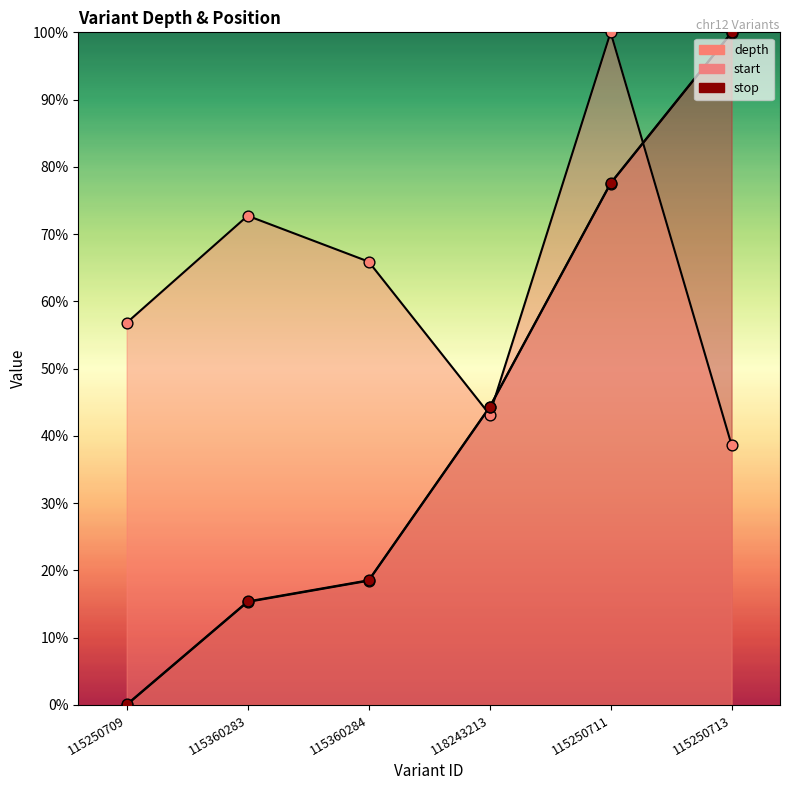

At which category is the sum across all series the highest?

115250711